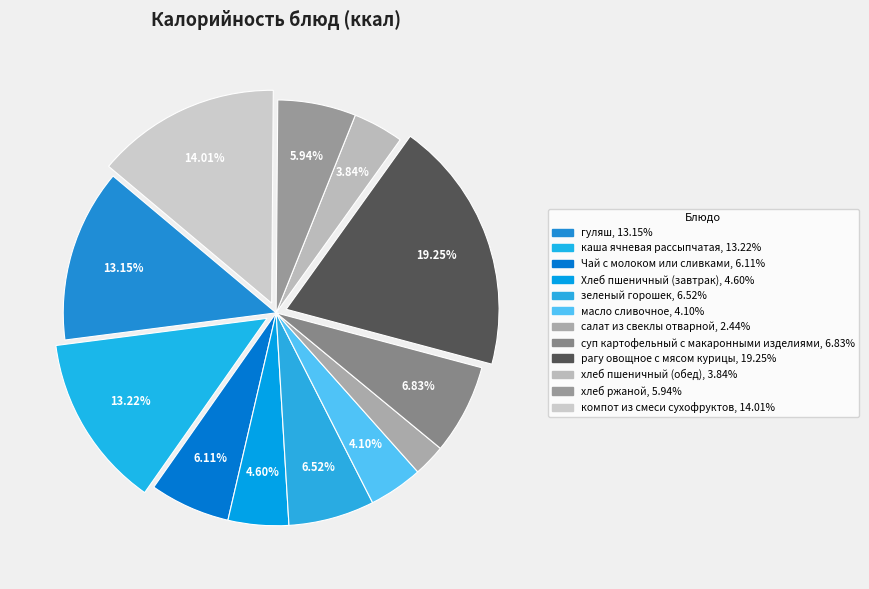

Which slice is the smallest?

салат из свеклы отварной